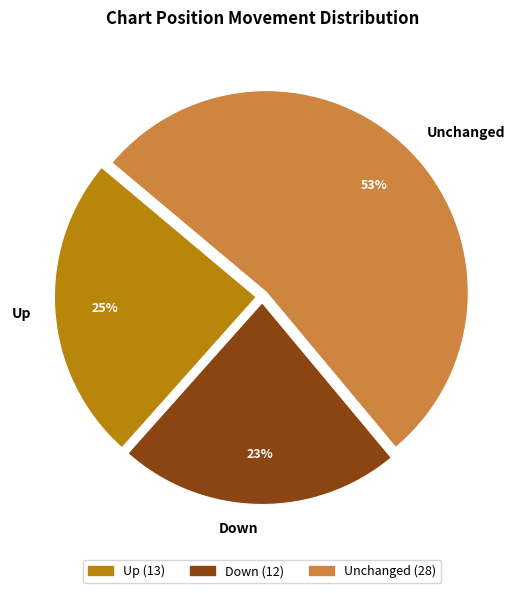

To the nearest percent, what percentage of the pie is Down?

23%